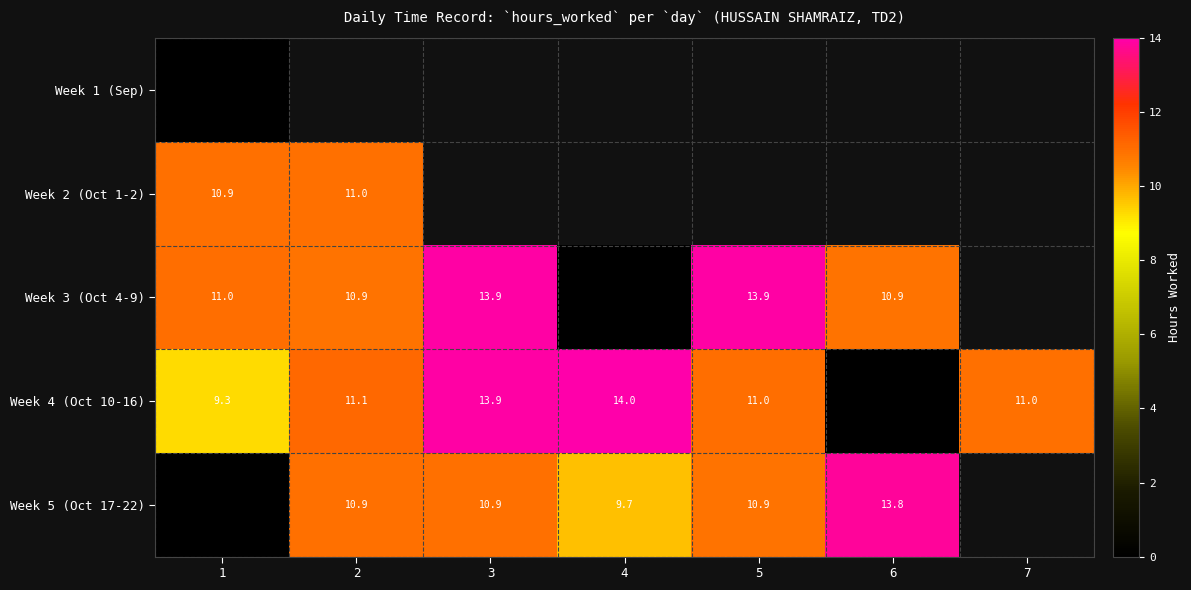

How many distinct data groups are displayed?

5